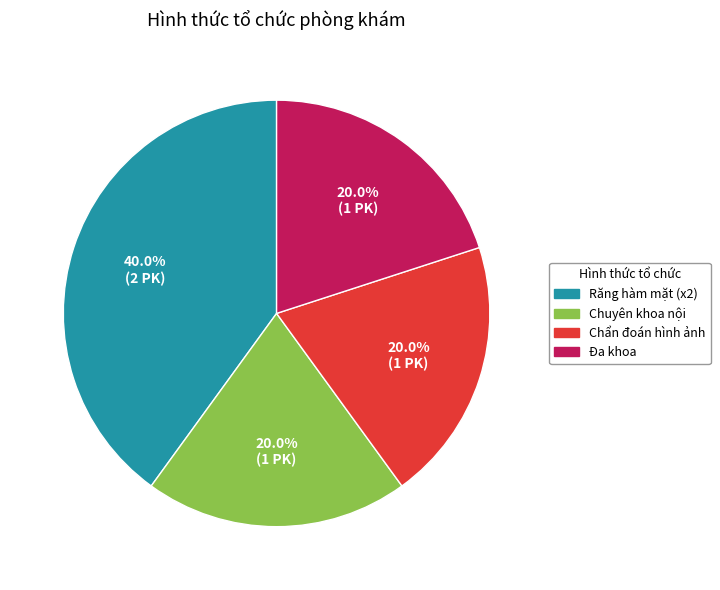

Is there any slice that represents more than half of the pie?

No